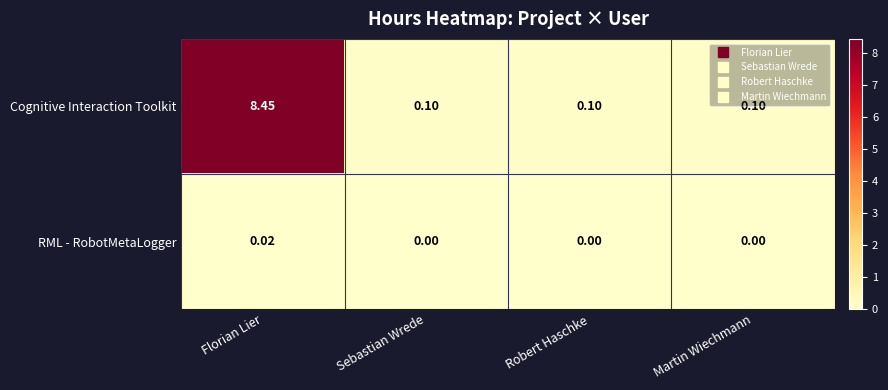

Rank the series by their maximum value, from highest to lowest.

Cognitive Interaction Toolkit, RML - RobotMetaLogger